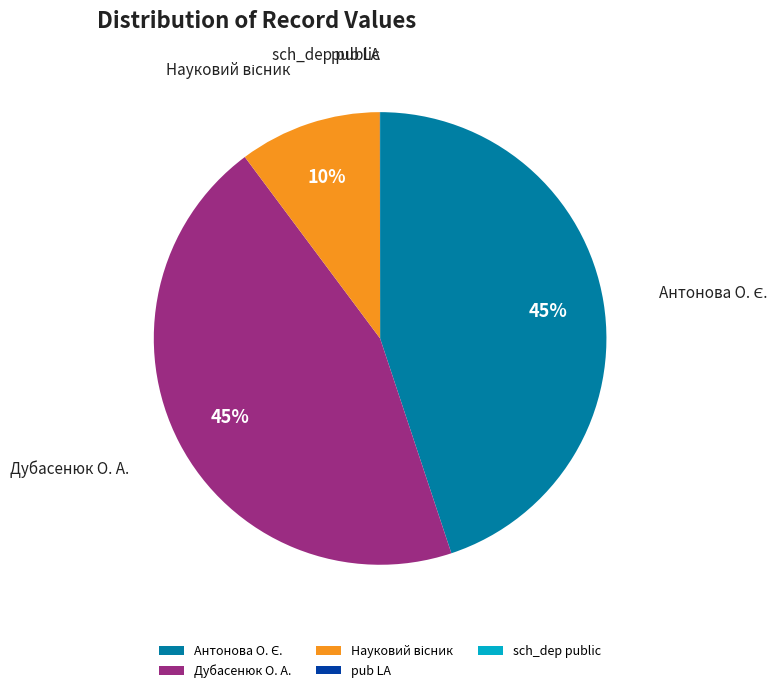

True or false: Дубасенюк О. А. accounts for 45% of the total.

True